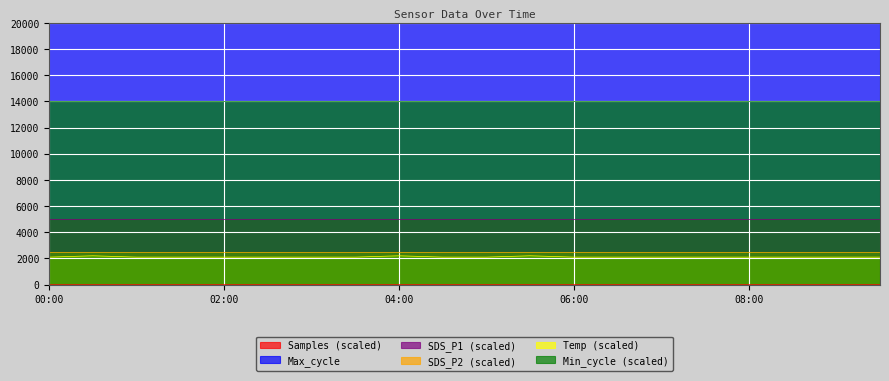

At which category is the sum across all series the highest?

00:30